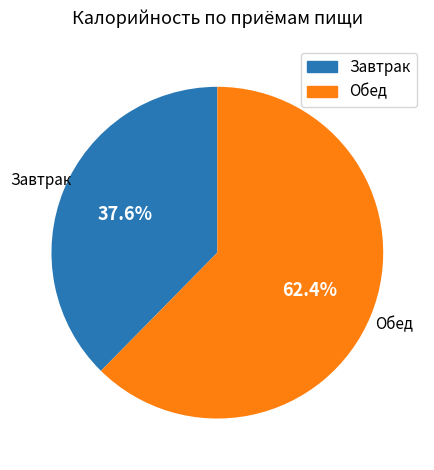

Does any single category account for the majority?

Yes